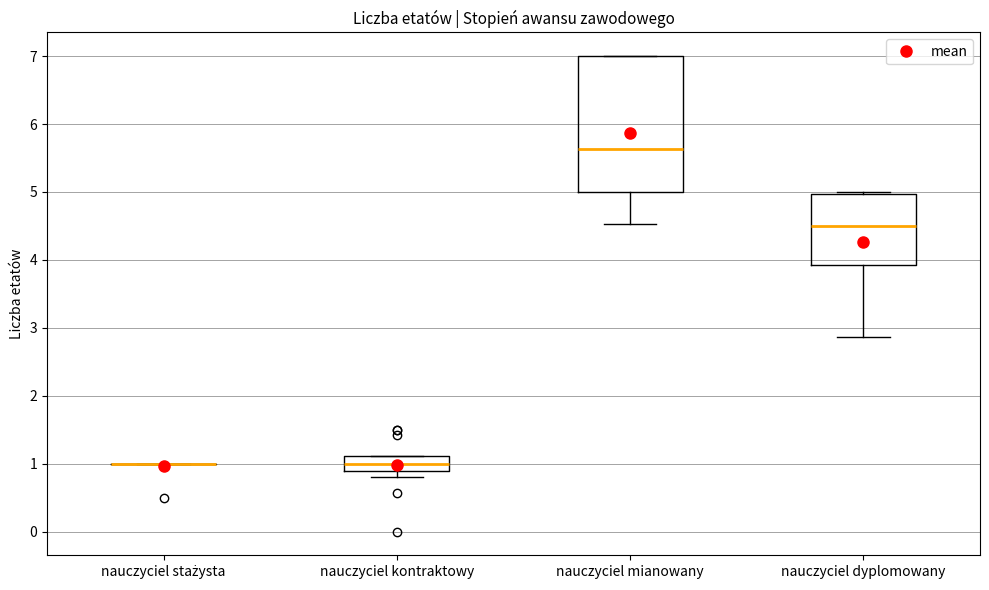

Where is the lower edge of the box for nauczyciel mianowany on the y-axis? The values are not printed on the chart, so give them approximately, as read against the axis.

5.0